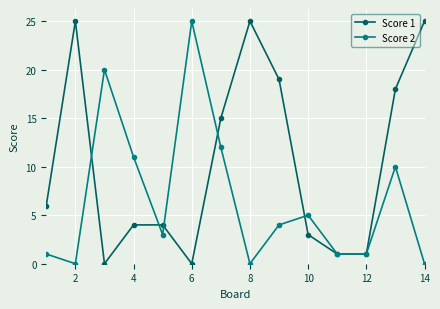

Reading left to right, what are all the values shown in this chart?

Score 1: 6	25	0	4	4	0	15	25	19	3	1	1	18	25
Score 2: 1	0	20	11	3	25	12	0	4	5	1	1	10	0